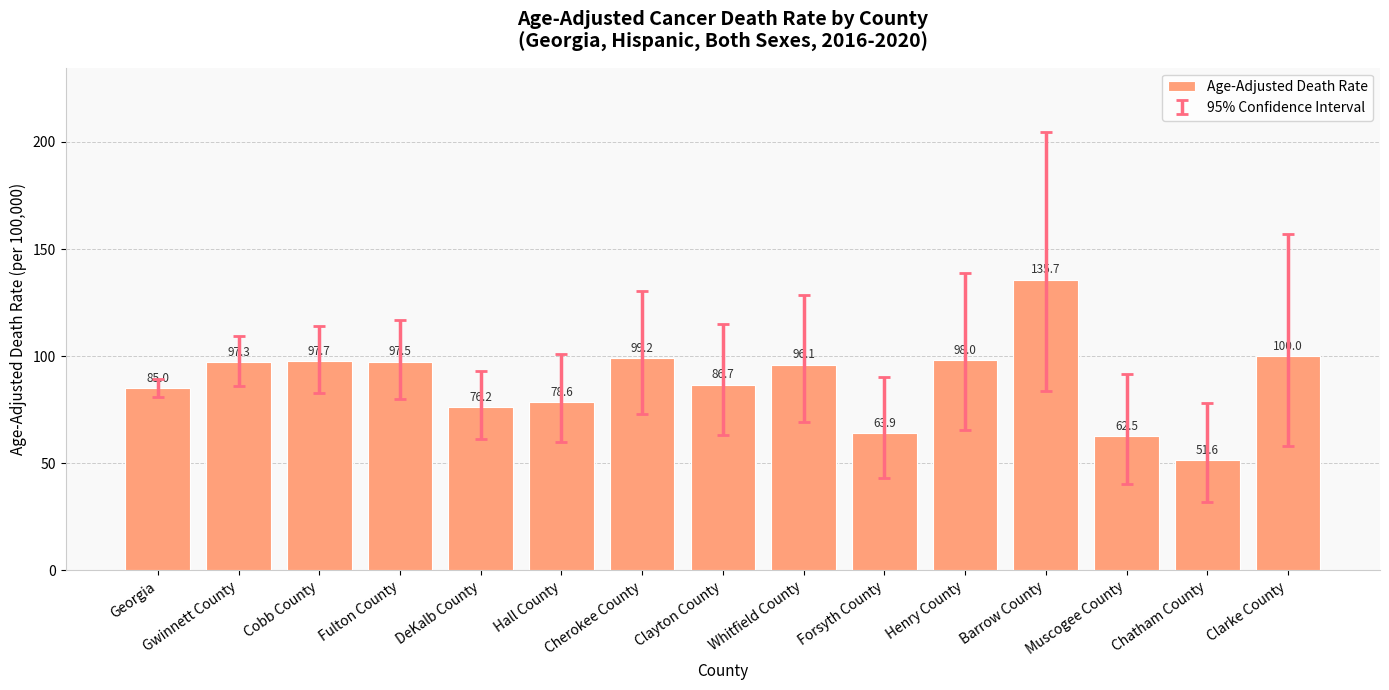

Rank the categories by value from highest to lowest.

Barrow County, Clarke County, Cherokee County, Henry County, Cobb County, Fulton County, Gwinnett County, Whitfield County, Clayton County, Georgia, Hall County, DeKalb County, Forsyth County, Muscogee County, Chatham County